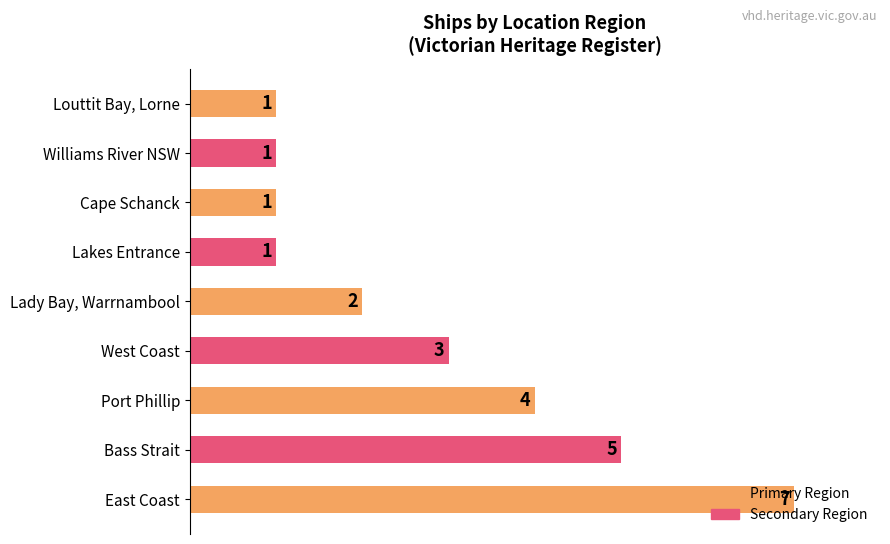

What is the smallest value displayed?

1